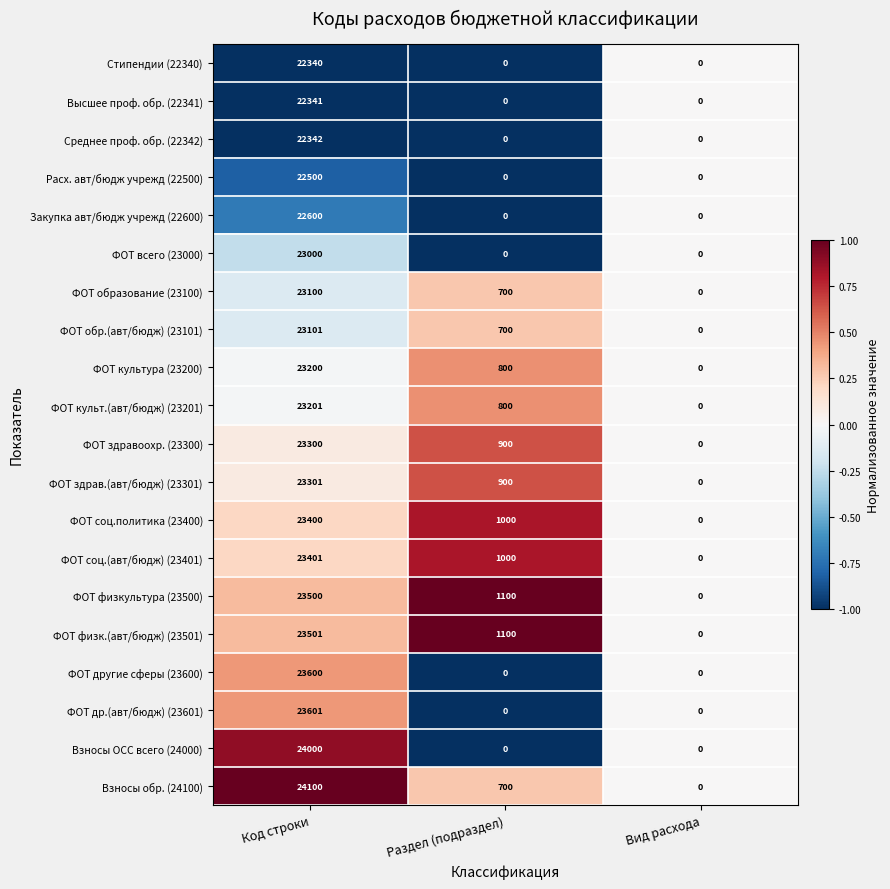

How many positive values does the Взносы ОСС всего (24000) series have?

1